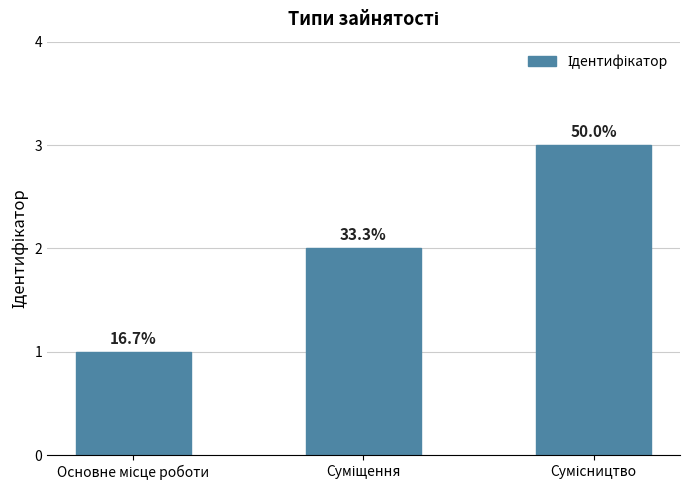

List the labels in order of value, largest first.

Сумісництво, Суміщення, Основне місце роботи